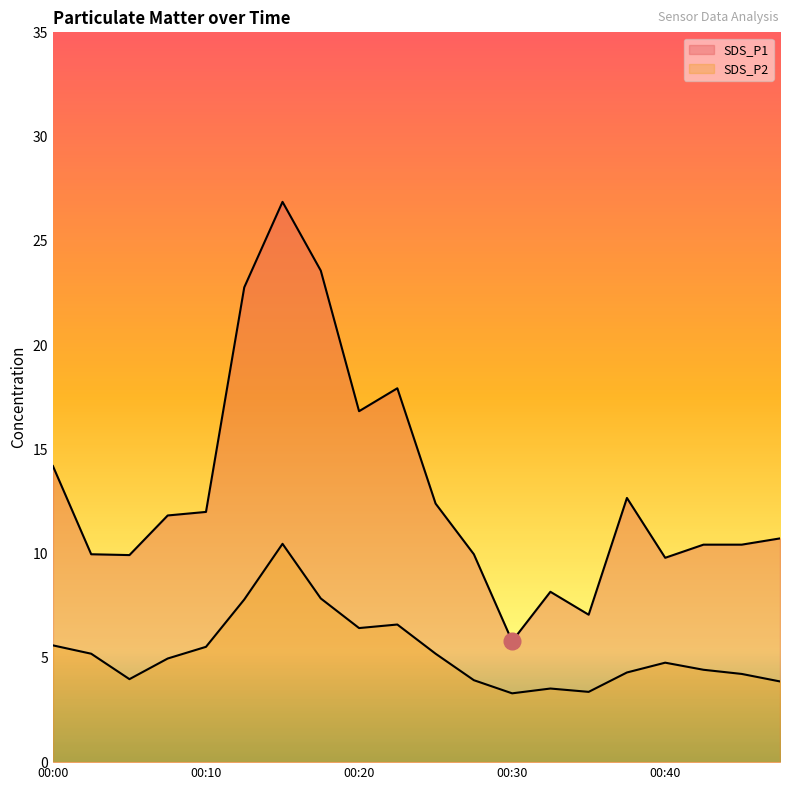

The value of SDS_P1 at 00:37 is 12.7. True or false?

True